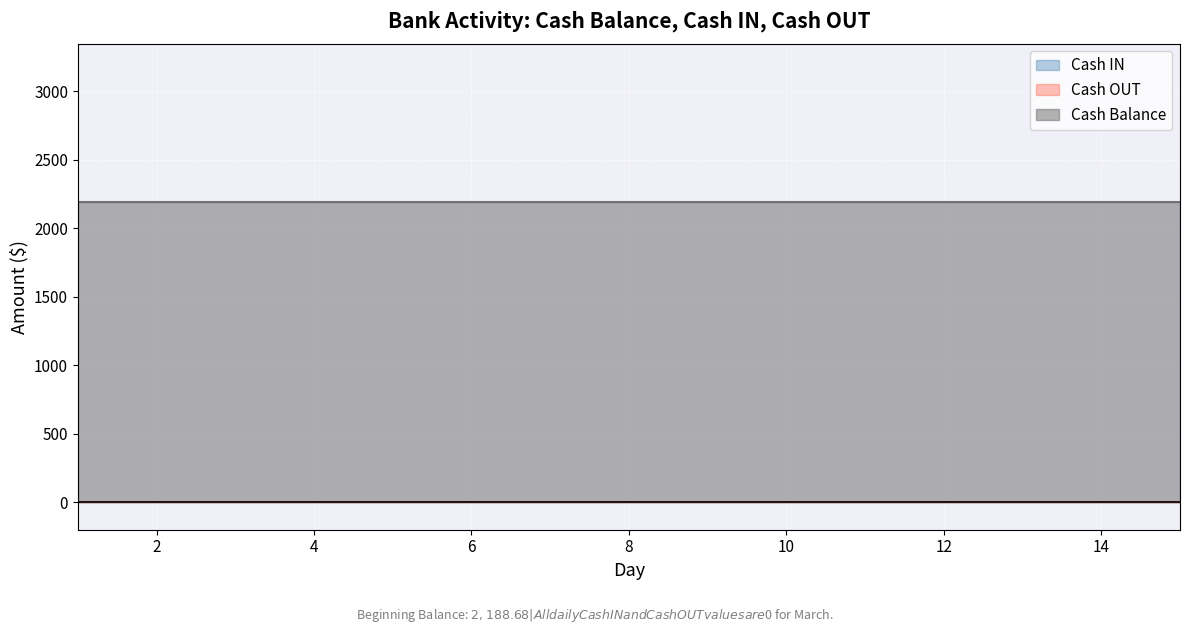

What is the spread (max minus min) of values at 5?

2188.7